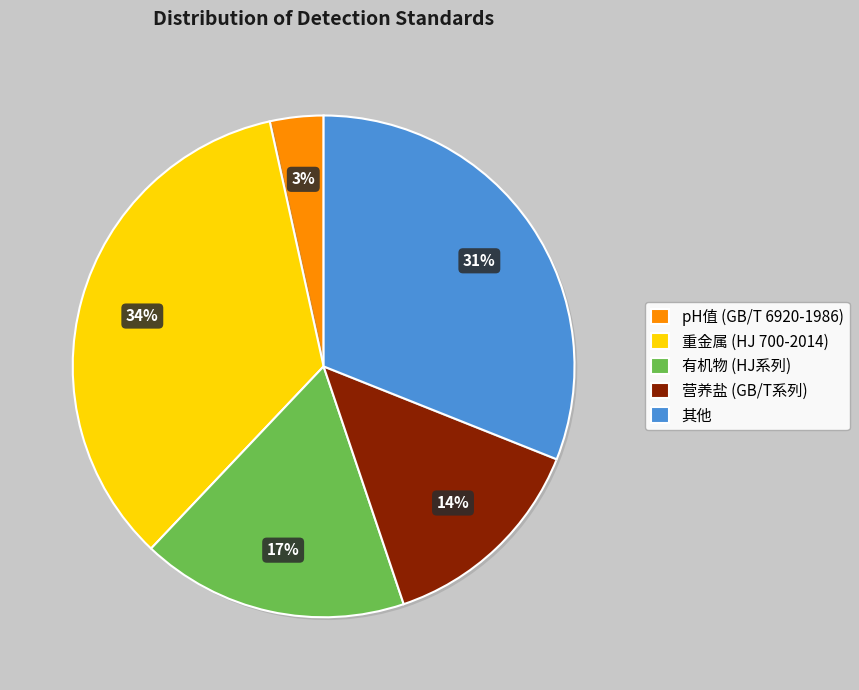

Do 有机物 (HJ系列) and 其他 together represent more than half of the pie?

No